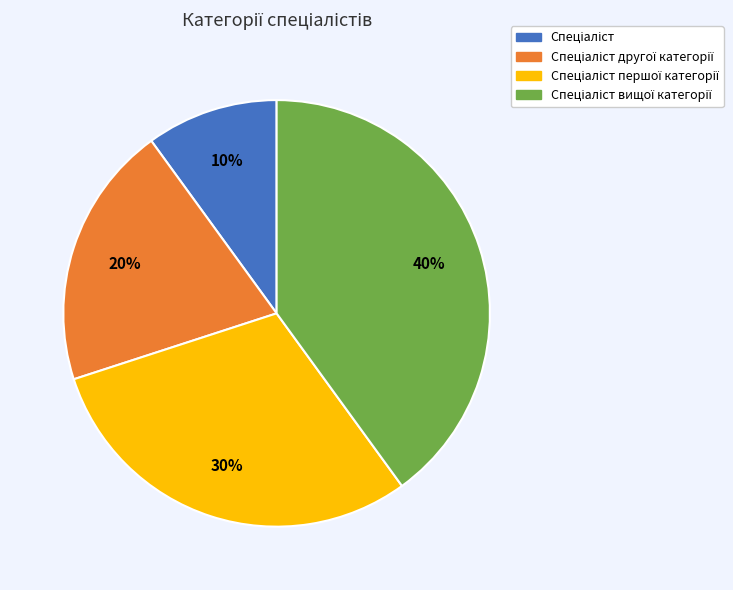

To the nearest percent, what is the average slice percentage?

25%